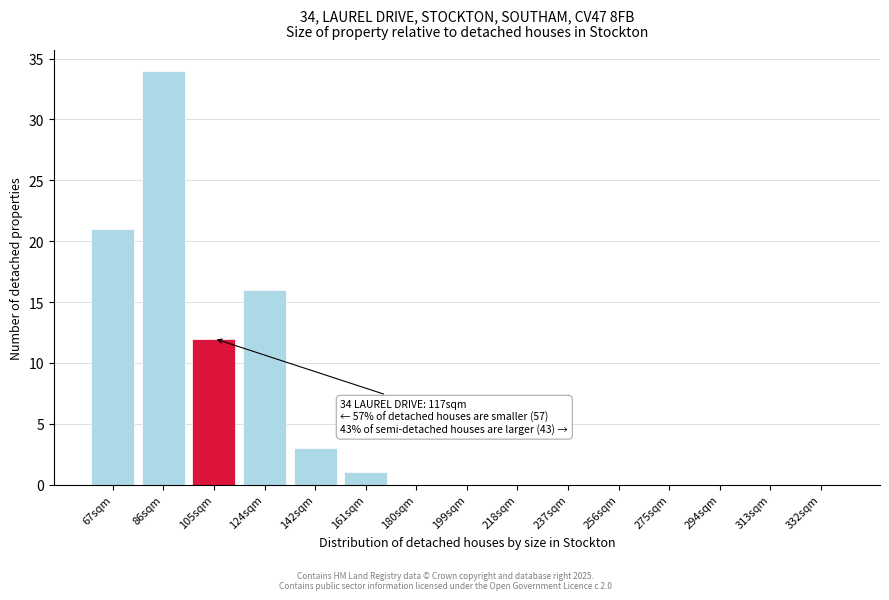

Reading left to right, list all the values displayed in this chart.

67sqm=21	86sqm=34	105sqm=12	124sqm=16	142sqm=3	161sqm=1	180sqm=0	199sqm=0	218sqm=0	237sqm=0	256sqm=0	275sqm=0	294sqm=0	313sqm=0	332sqm=0